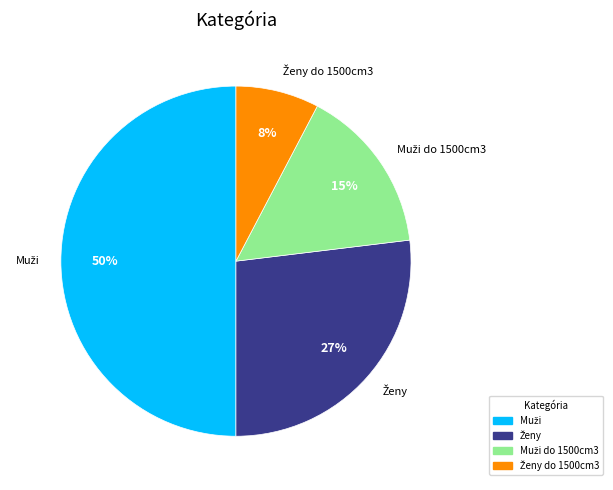

To the nearest percent, what is the difference between the largest and smallest slice percentages?

42%